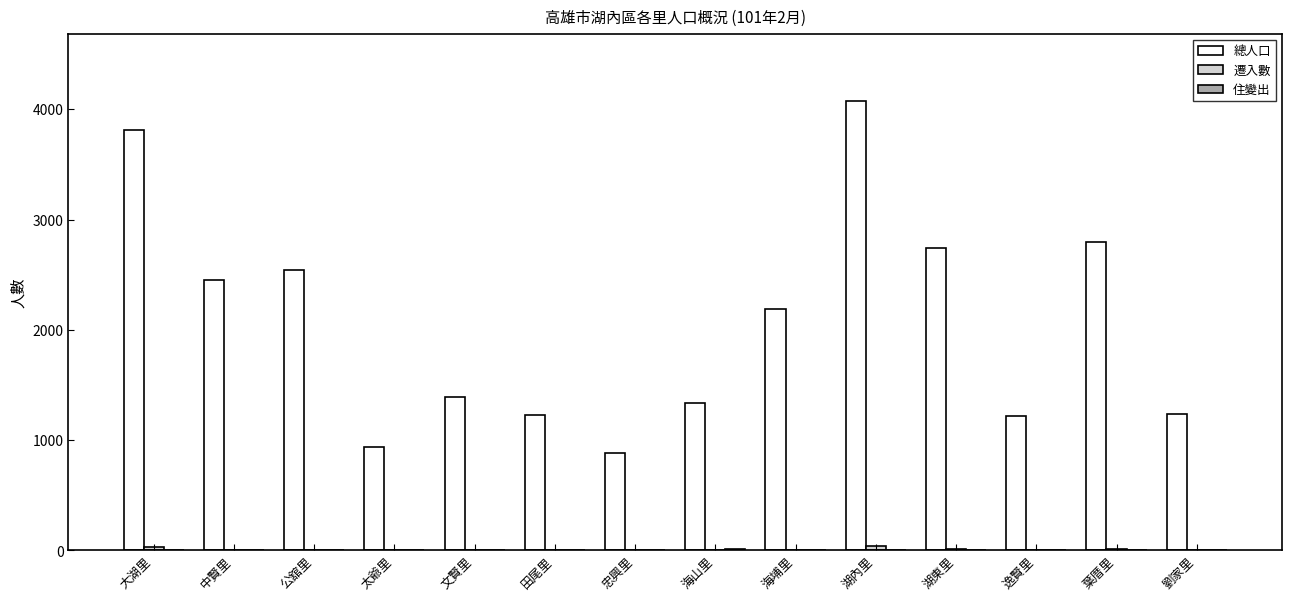

How many groups of bars are there?

14